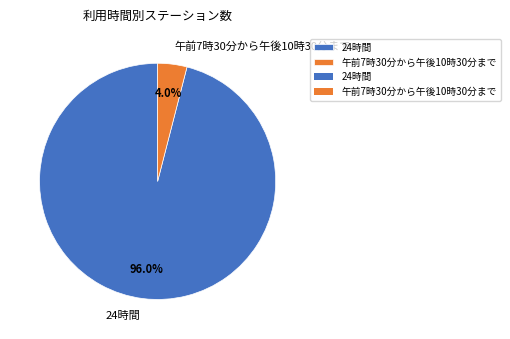

Between 午前7時30分から午後10時30分まで and 24時間, which is larger?

24時間